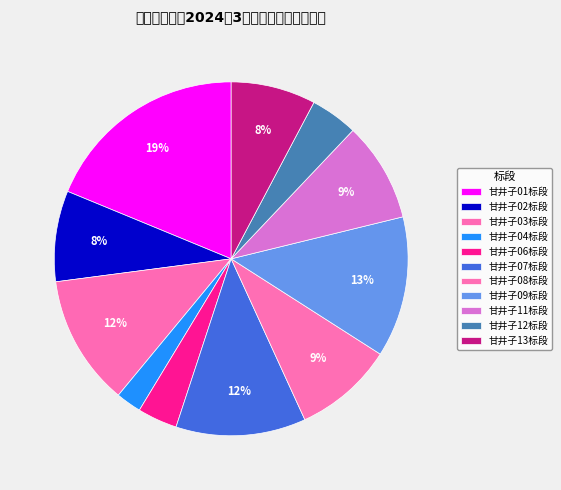

What percentage do 甘井子04标段 and 甘井子12标段 together represent?

6.7%